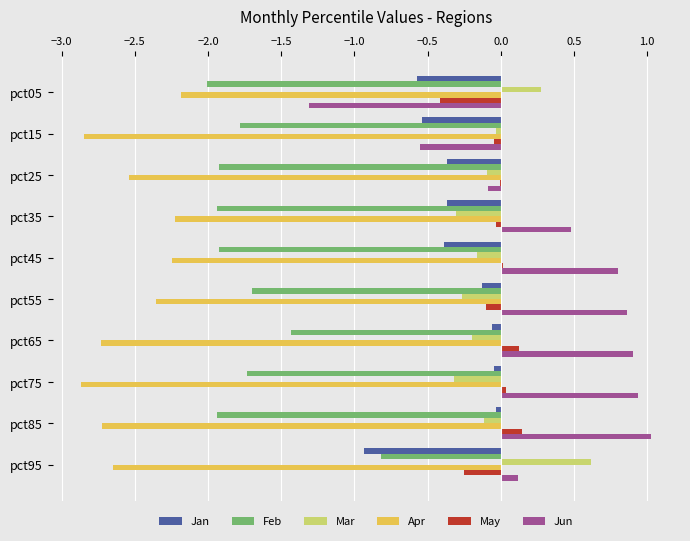

Which series has the largest total across all categories?

Jun